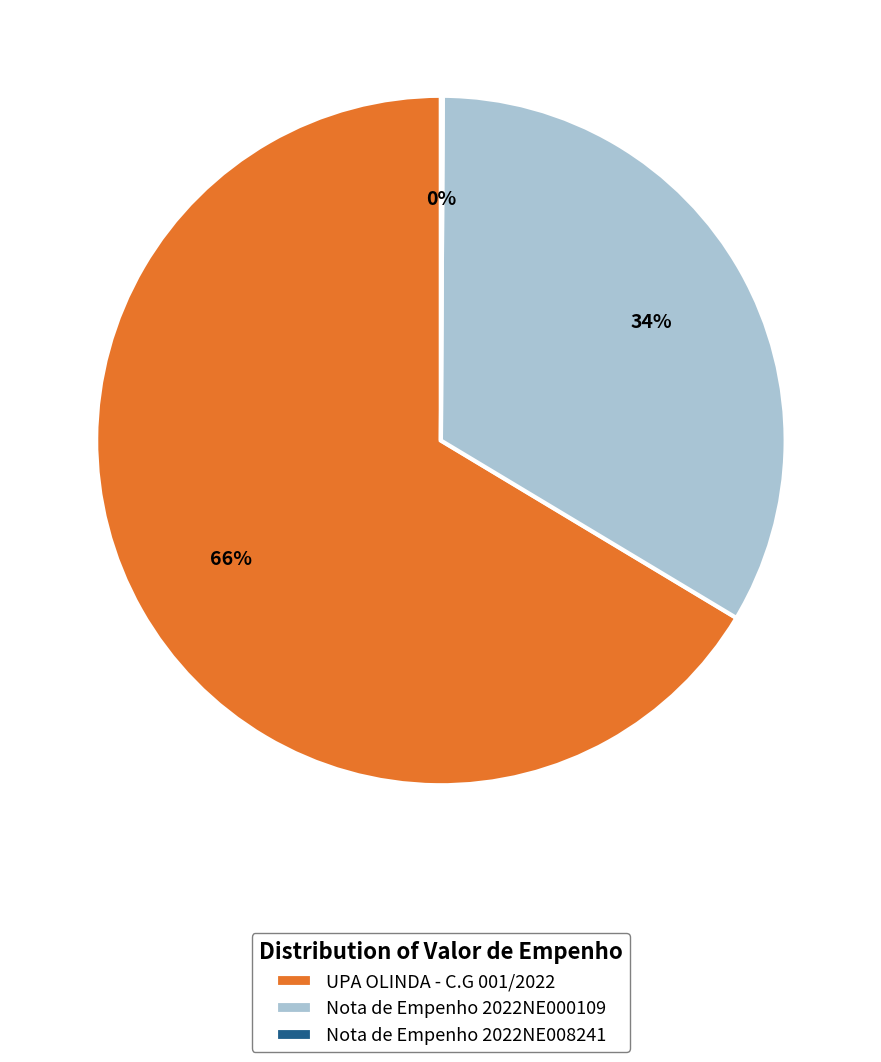

Which slice represents more than half of the pie?

UPA OLINDA - C.G 001/2022